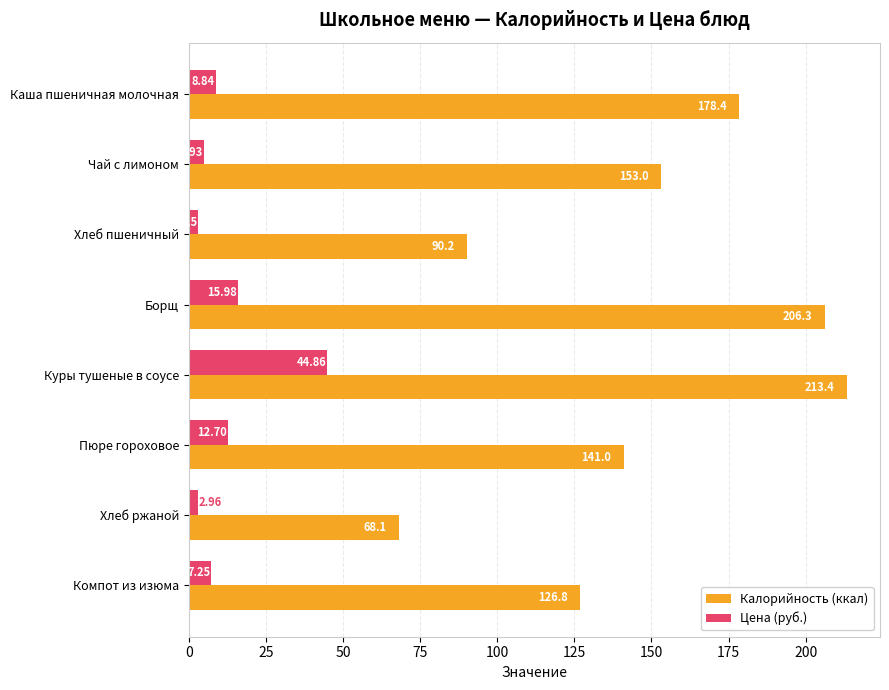

At which category is the sum across all series the highest?

Куры тушеные в соусе